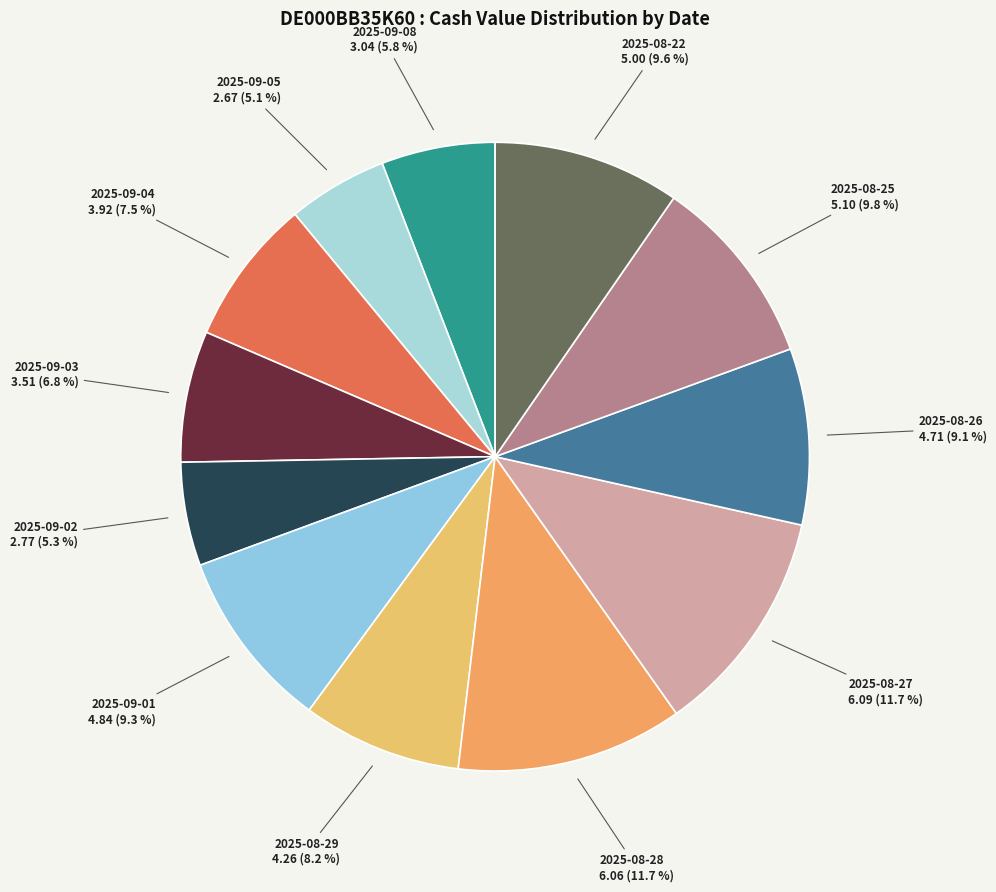

How many slices are in this pie chart?

12